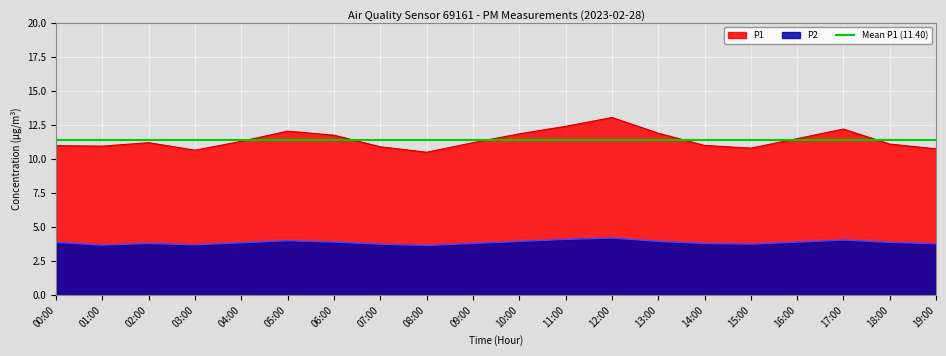

True or false: P2 and P1 intersect in this chart.

False